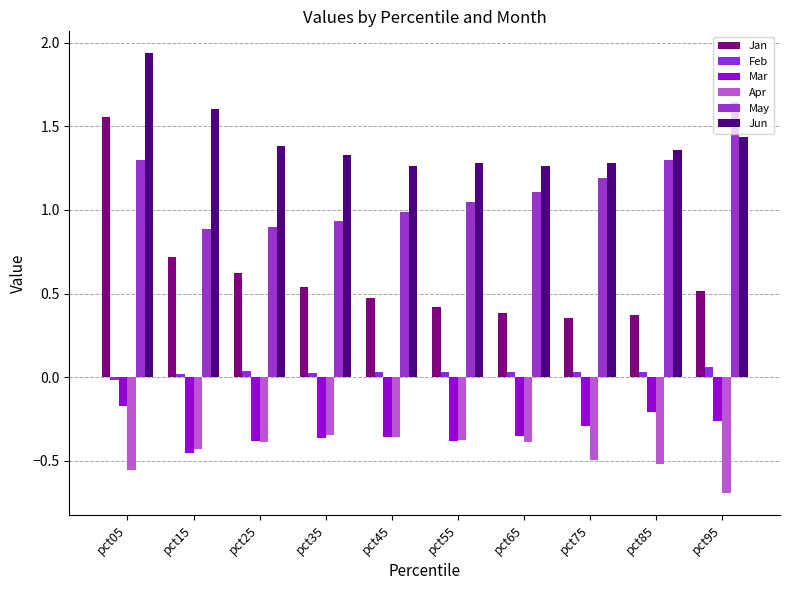

Which series has the largest range (max minus min)?

Jan